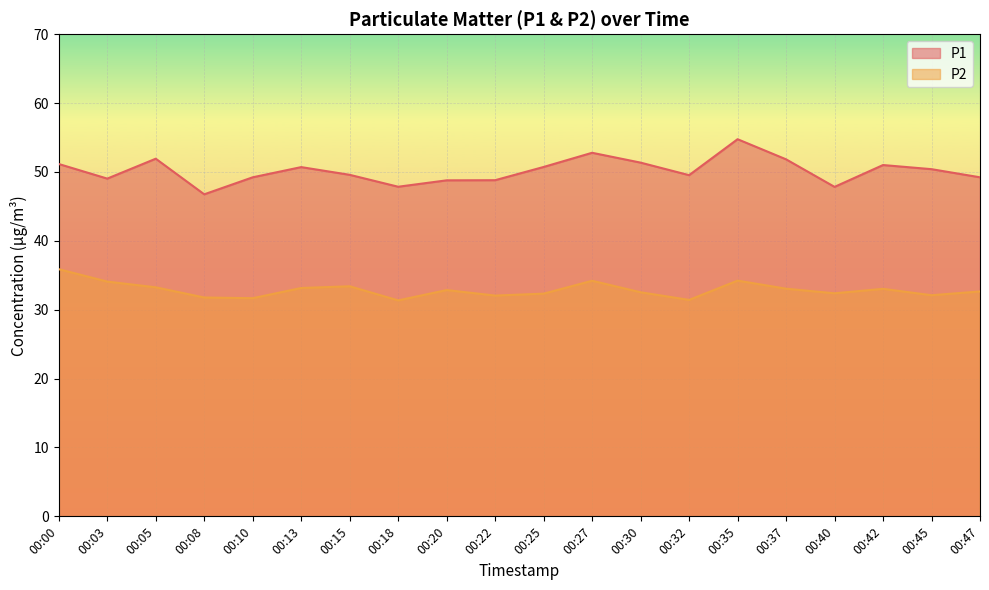

True or false: P2 and P1 intersect in this chart.

False